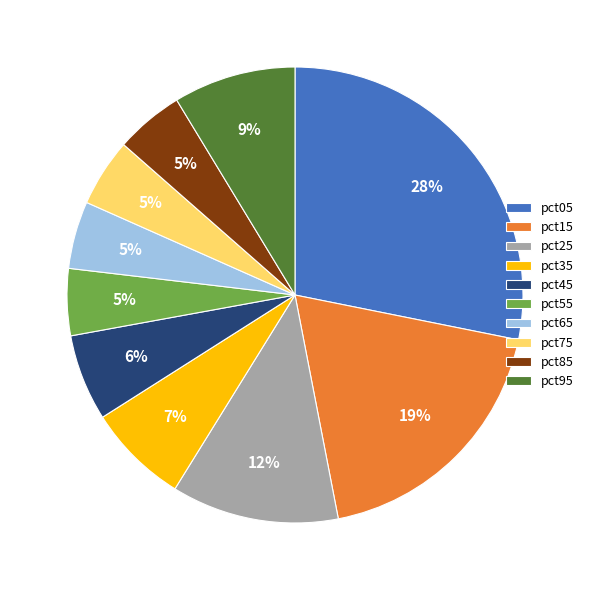

How many slices are in this pie chart?

10